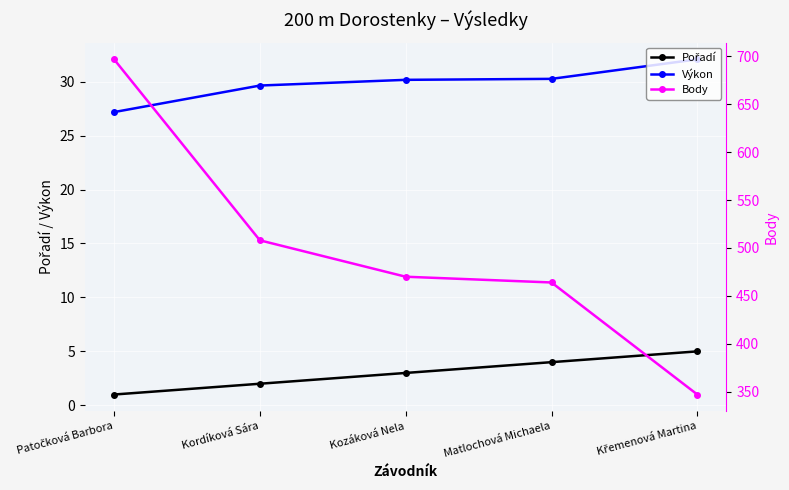

What is the sum of all Pořadí values?

15.0